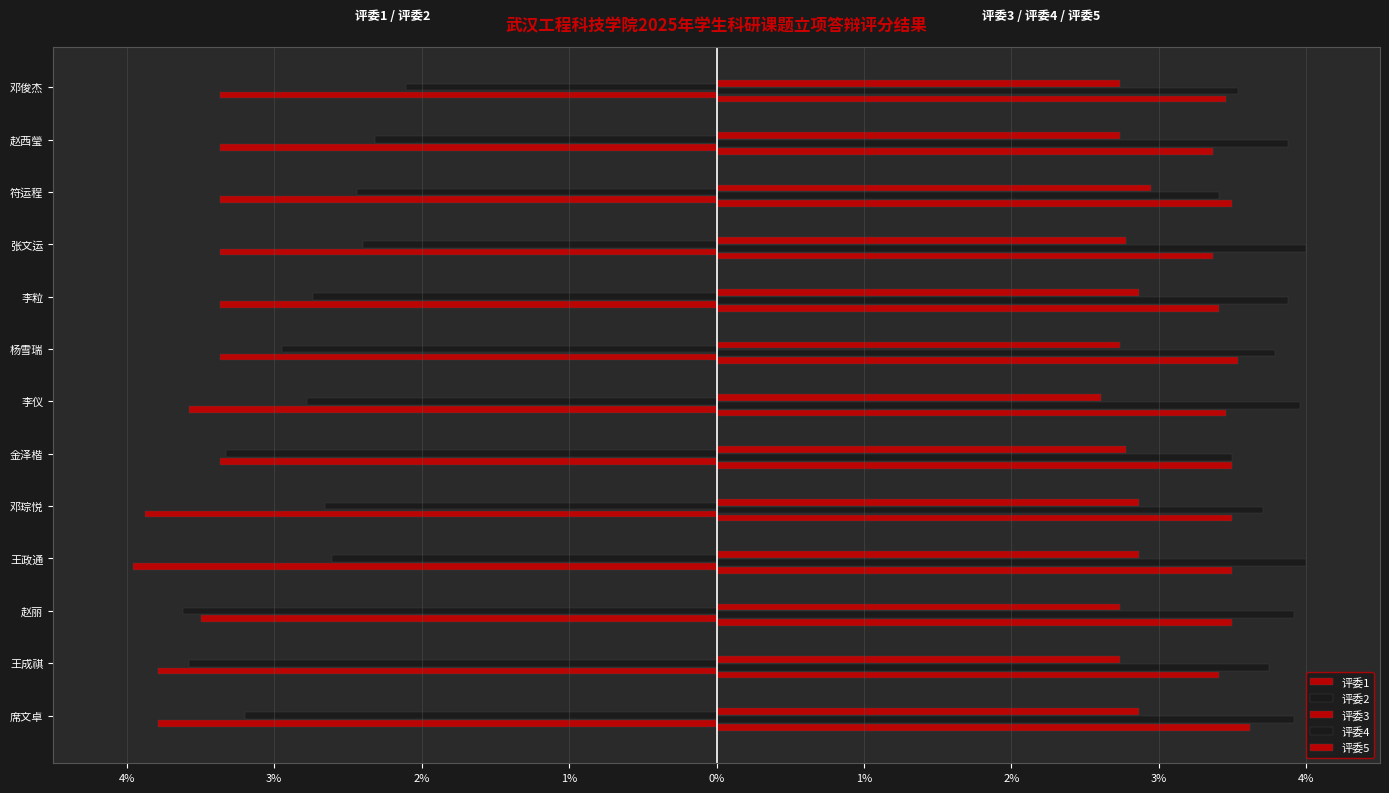

Reading left to right, transcribe all the data shown in this chart.

评委1: -3.8	-3.8	-3.5	-4.0	-3.9	-3.4	-3.6	-3.4	-3.4	-3.4	-3.4	-3.4	-3.4
评委2: -3.2	-3.6	-3.6	-2.6	-2.7	-3.3	-2.8	-2.9	-2.7	-2.4	-2.4	-2.3	-2.1
评委3: 3.6	3.4	3.5	3.5	3.5	3.5	3.5	3.5	3.4	3.4	3.5	3.4	3.5
评委4: 3.9	3.7	3.9	4.0	3.7	3.5	4.0	3.8	3.9	4.0	3.4	3.9	3.5
评委5: 2.9	2.7	2.7	2.9	2.9	2.8	2.6	2.7	2.9	2.8	2.9	2.7	2.7